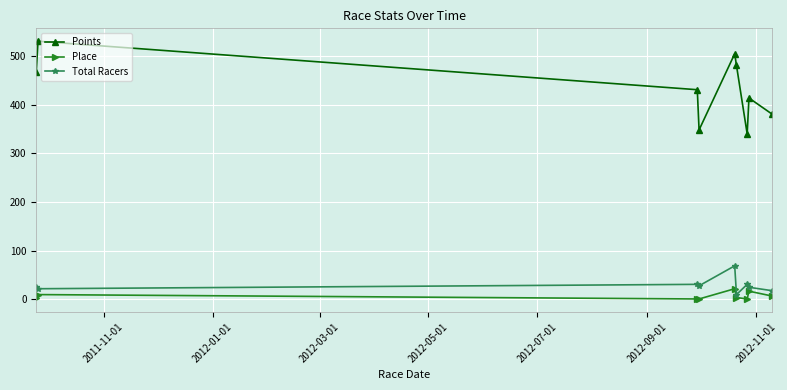

Which series has the largest total across all categories?

Points